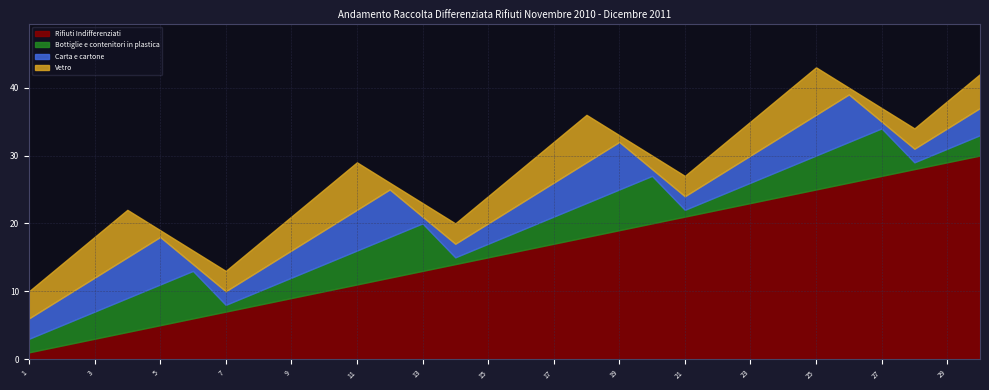

Reading left to right, extract all data points from this chart.

Rifiuti Indifferenziati: 1	2	3	4	5	6	7	8	9	10	11	12	13	14	15	16	17	18	19	20	21	22	23	24	25	26	27	28	29	30
Bottiglie e contenitori in plastica: 2	3	4	5	6	7	1	2	3	4	5	6	7	1	2	3	4	5	6	7	1	2	3	4	5	6	7	1	2	3
Carta e cartone: 3	4	5	6	7	1	2	3	4	5	6	7	1	2	3	4	5	6	7	1	2	3	4	5	6	7	1	2	3	4
Vetro: 4	5	6	7	1	2	3	4	5	6	7	1	2	3	4	5	6	7	1	2	3	4	5	6	7	1	2	3	4	5